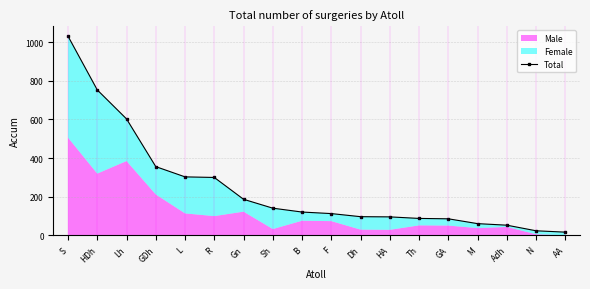

True or false: there are more than 0 points higher than both neighbors.

False